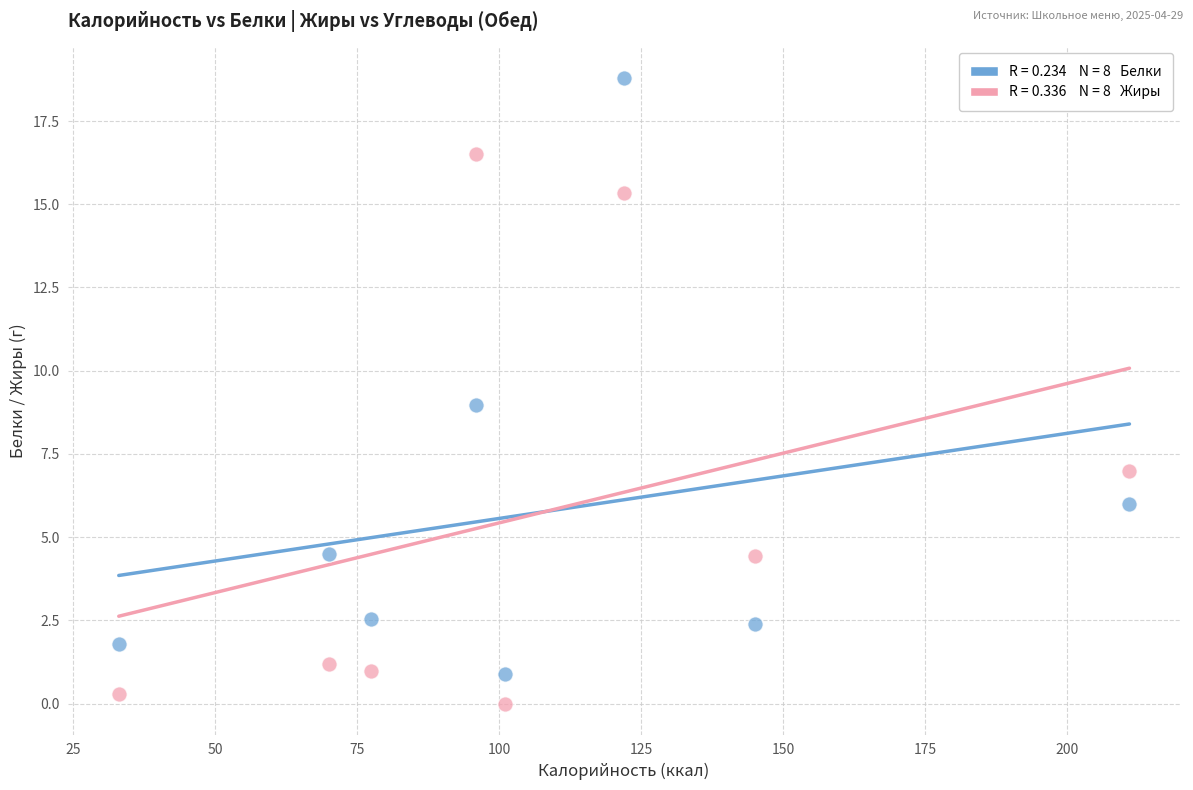

Across all data points, what is the range of Y values (max minus min)?

18.8